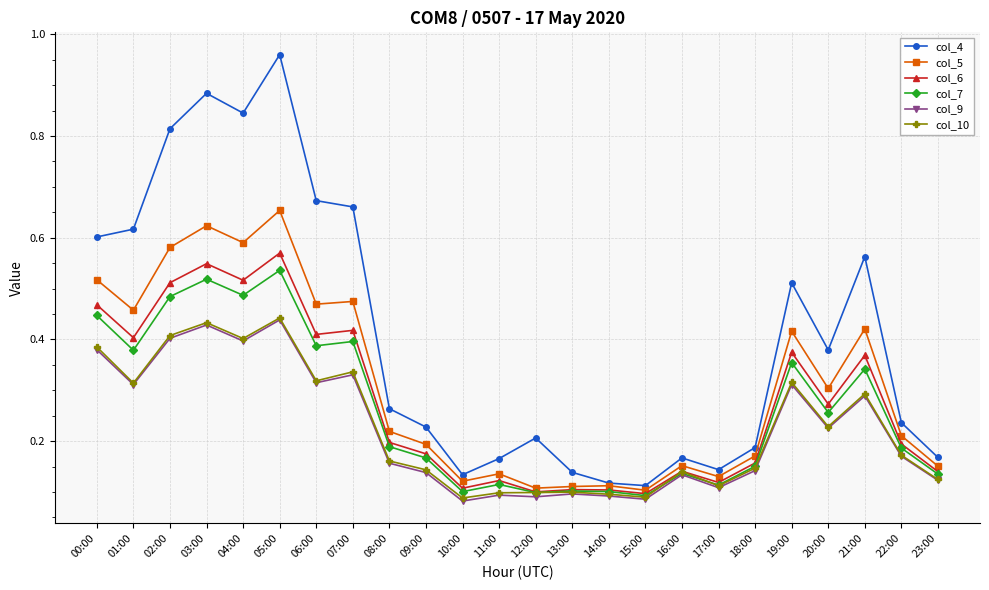

Count the col_6 values in the range 0 to 1.

24